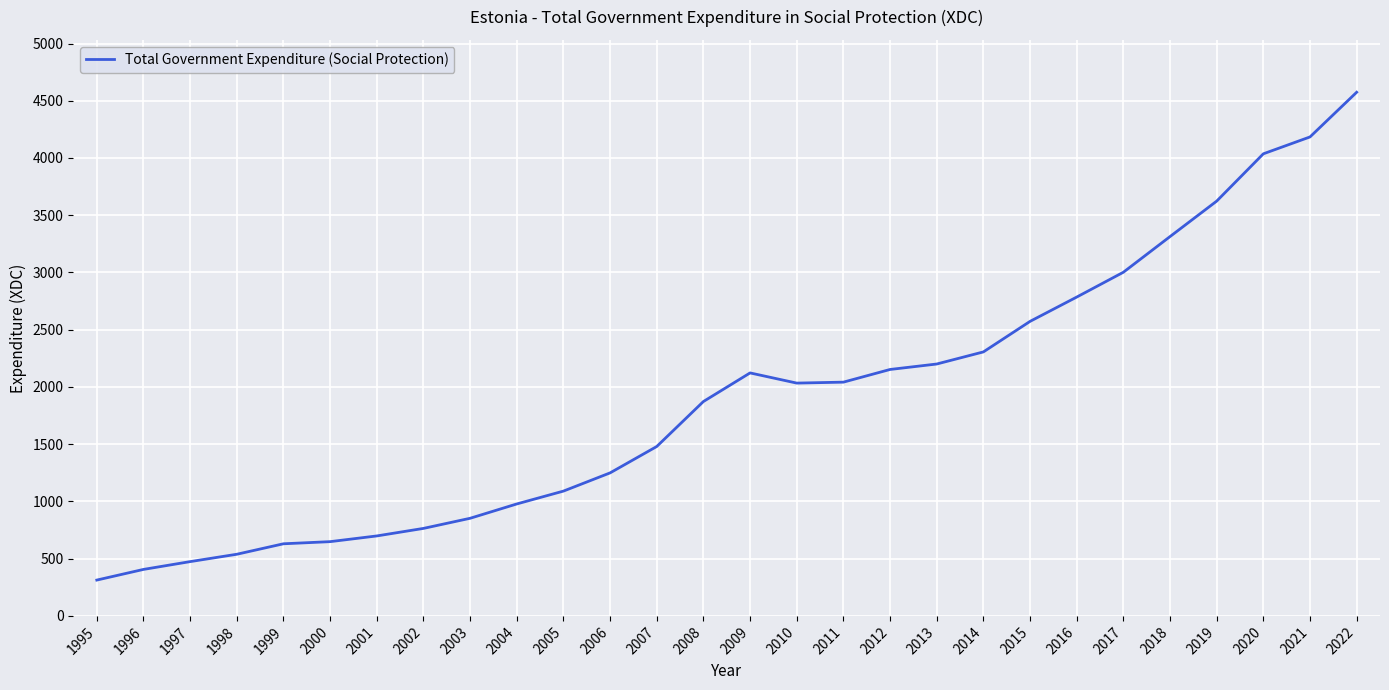

What is the maximum value shown in the chart?

4574.2